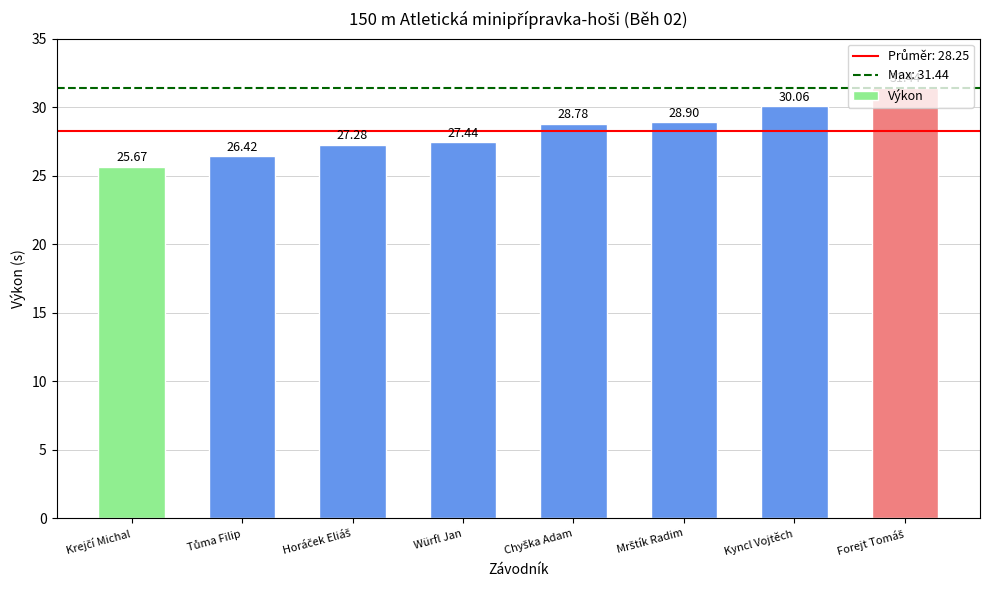

What is the greatest value displayed?

31.4